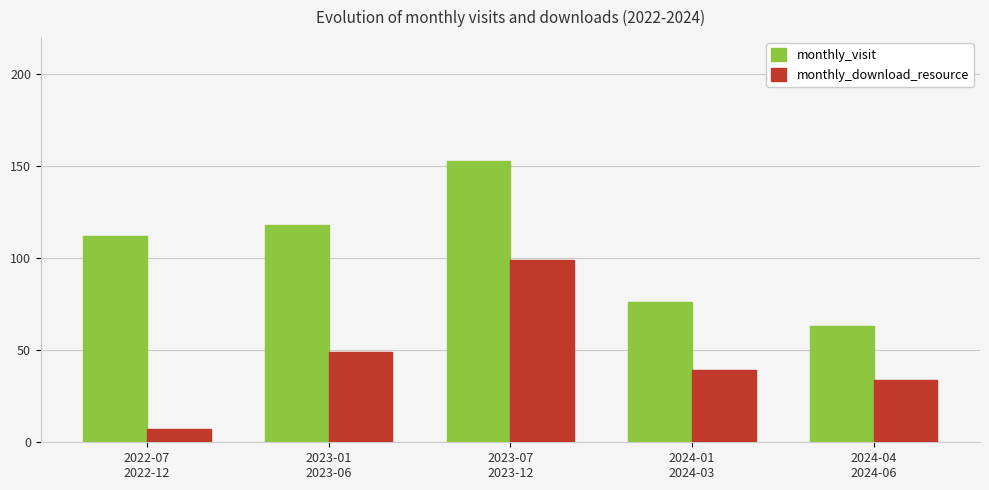

How many bars are there in each group?

2